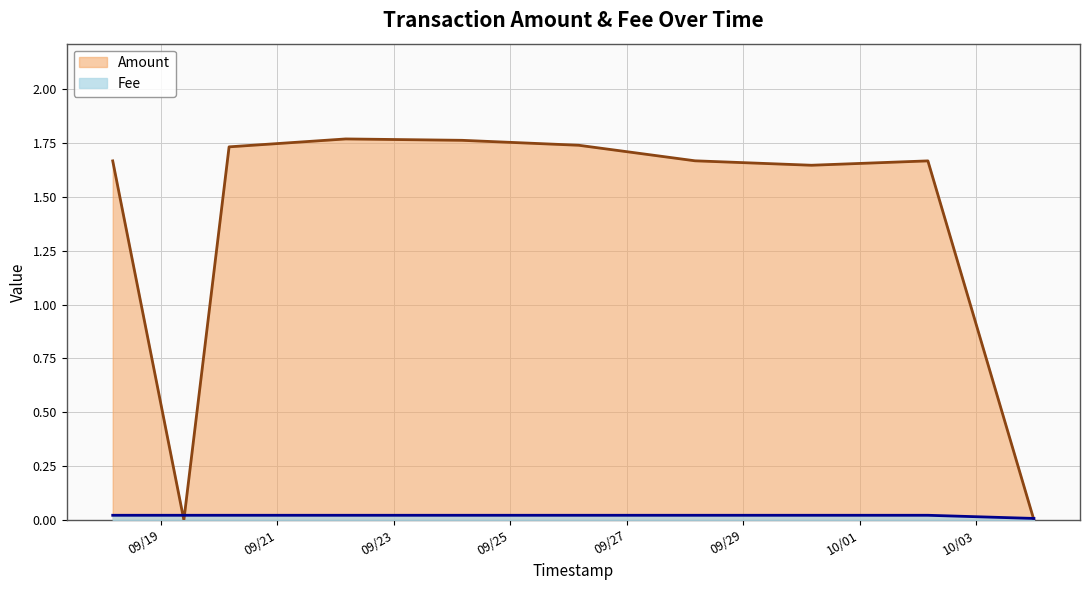

How many lines are shown in the chart?

2